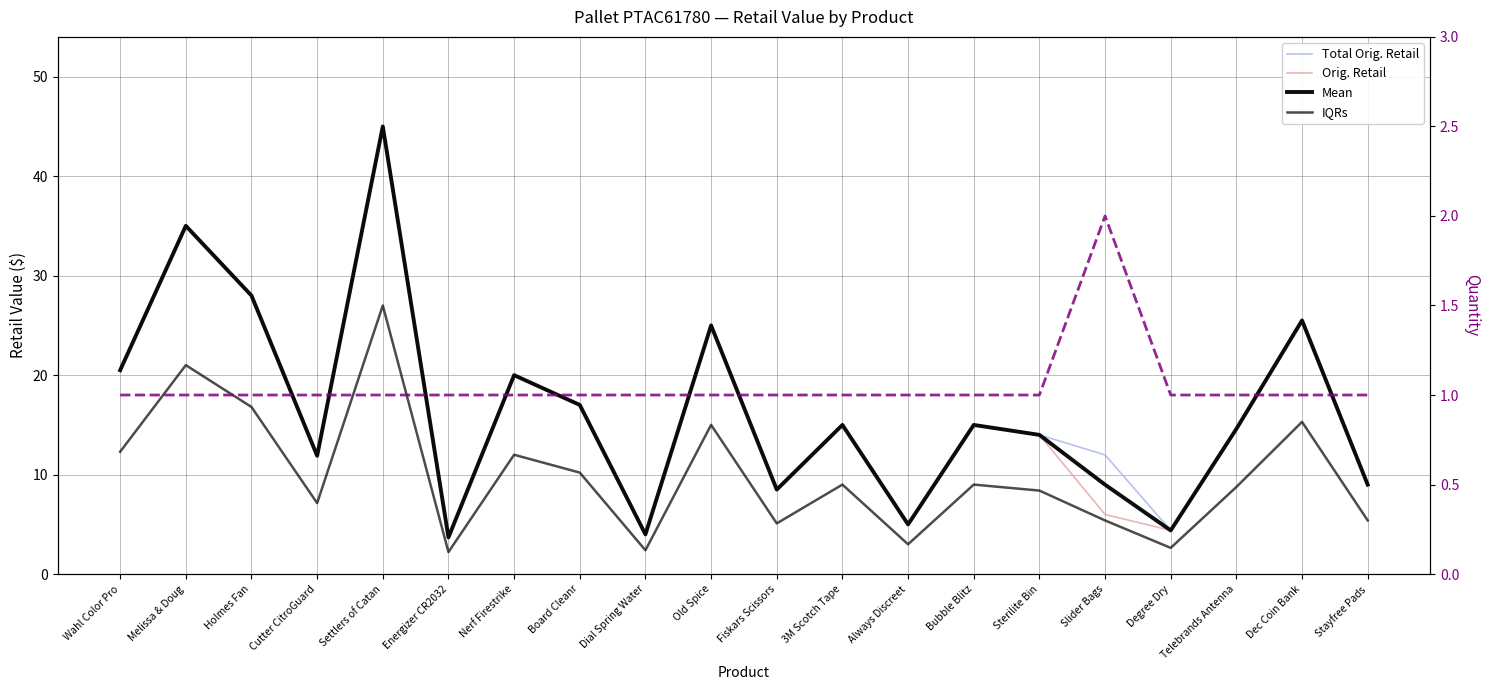

What is the average value of the Total Orig. Retail series?

16.6